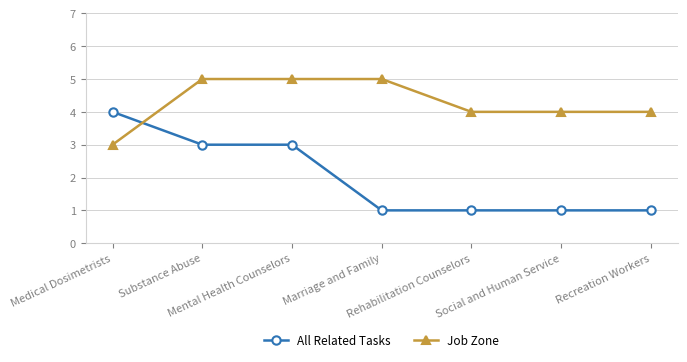

True or false: All Related Tasks has more than 2 points higher than both neighbors.

False